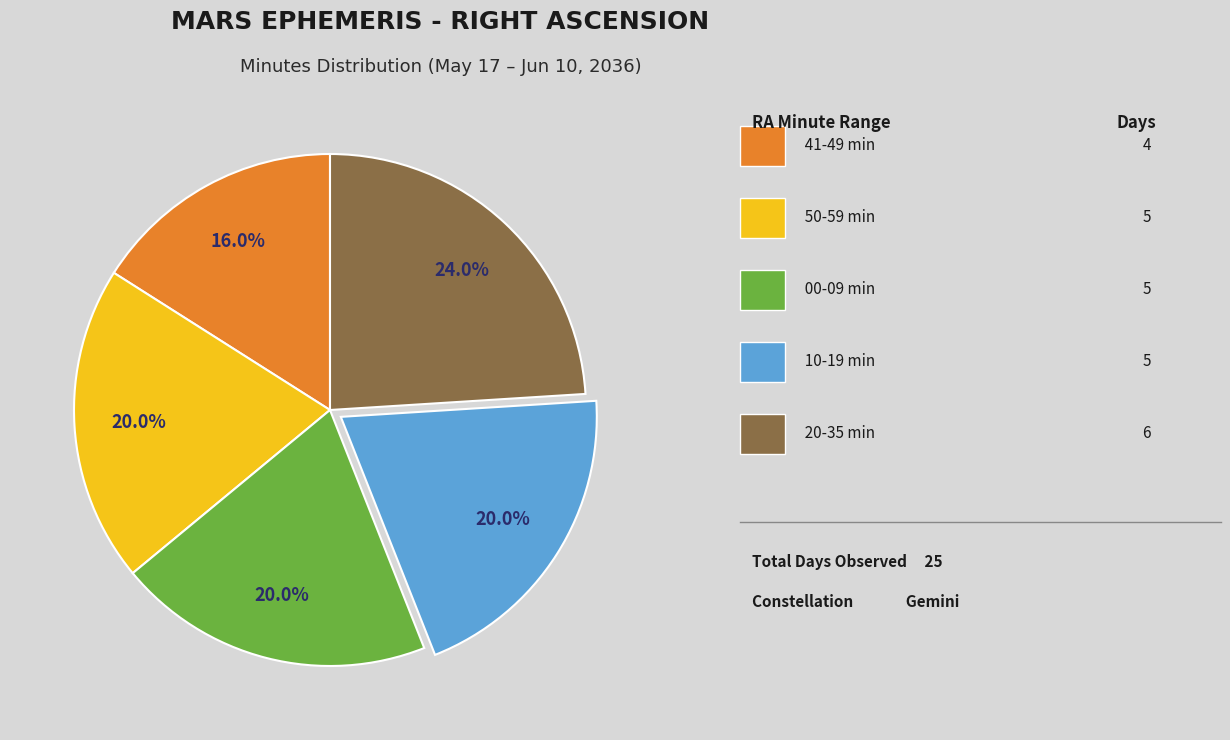

Is there a majority slice in this chart?

No